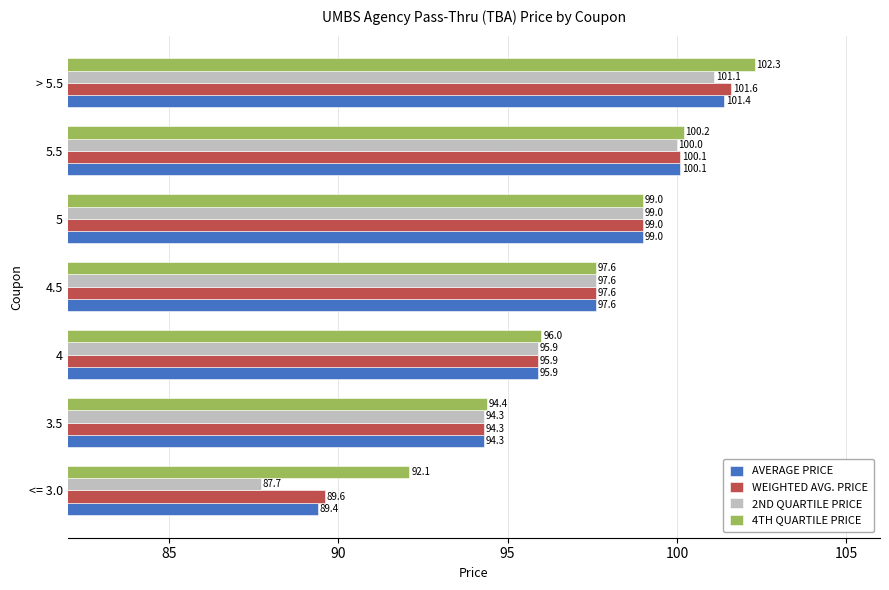

Between <= 3.0 and 4.5, which series saw the biggest shift?

2ND QUARTILE PRICE